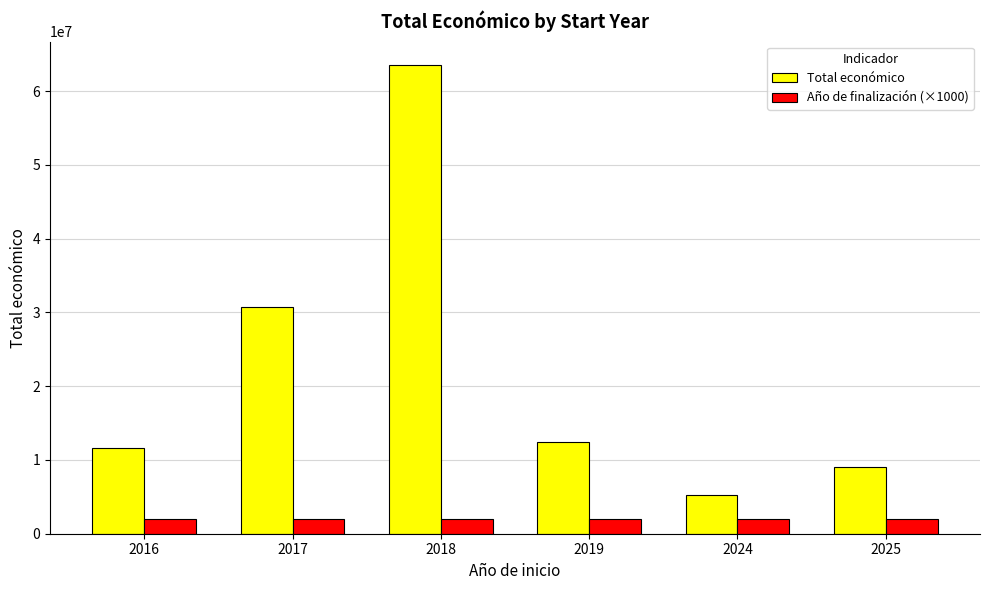

The value of Año de finalización (×1000) at 2016 is 2020000. True or false?

True